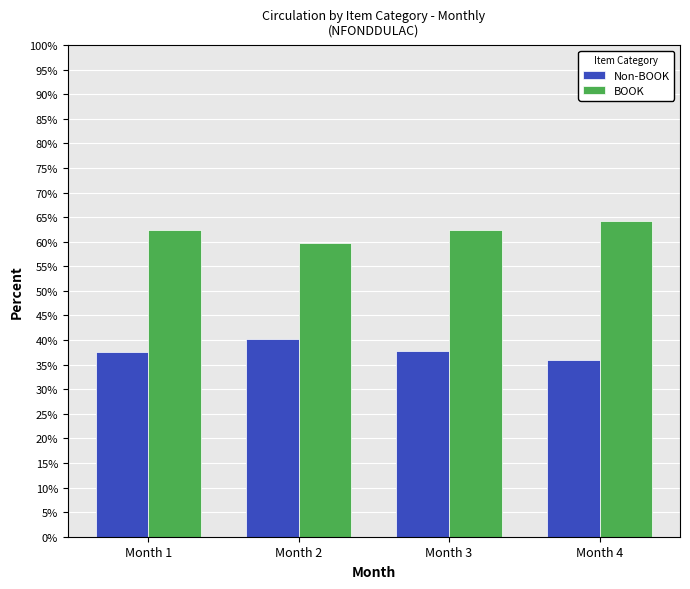

What is the lowest value of the BOOK series?

59.8